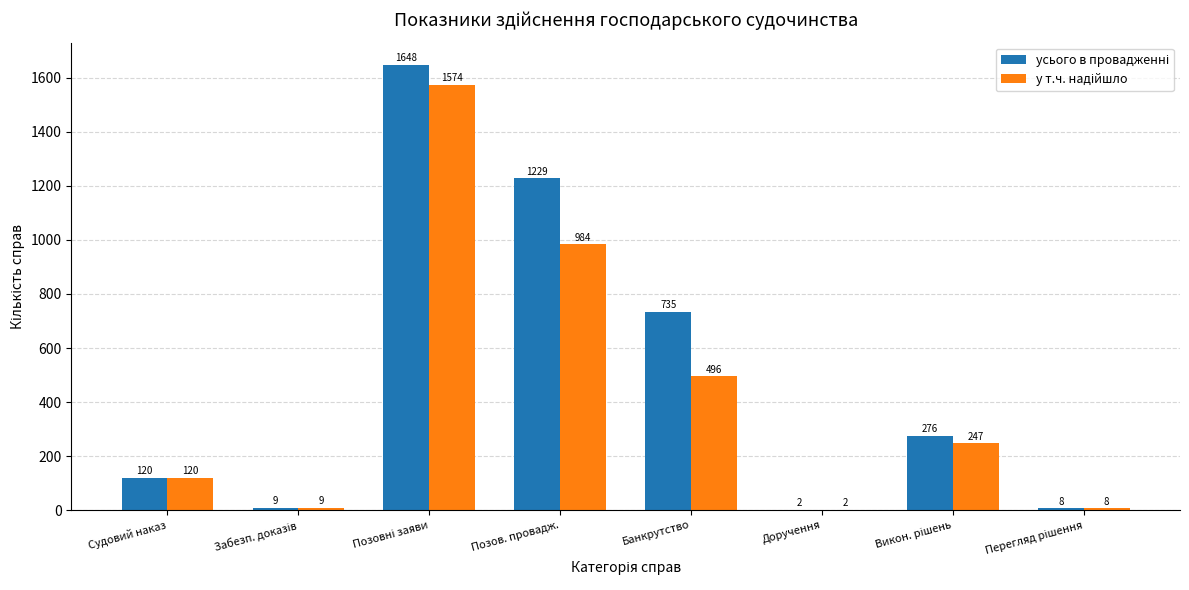

What is the total value across all series at Судовий наказ?

240